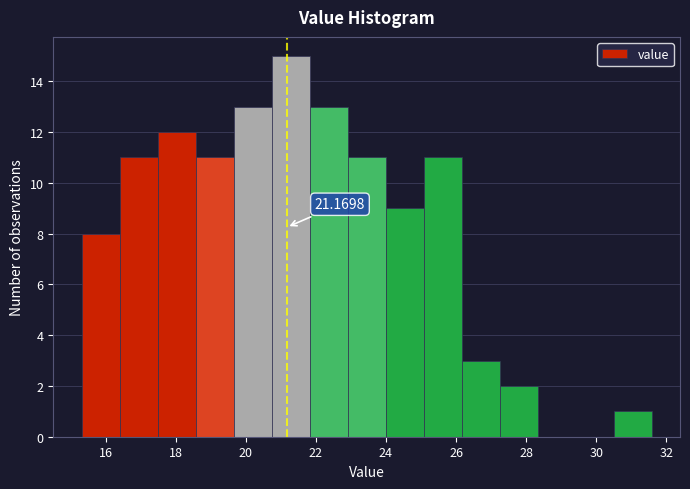

Over which range of the x-axis is the bar tallest?

20.8 to 21.8